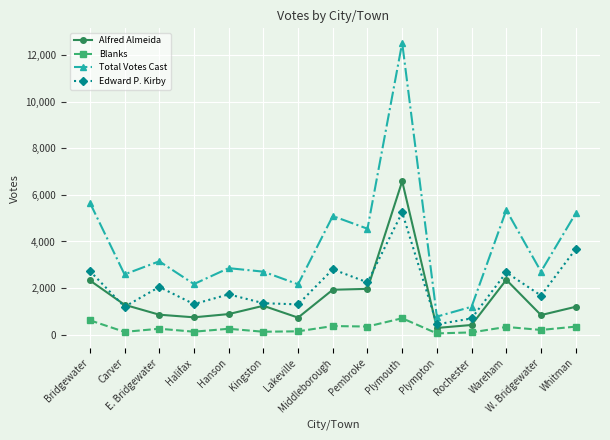

Where is the first local minimum for Alfred Almeida?

Halifax